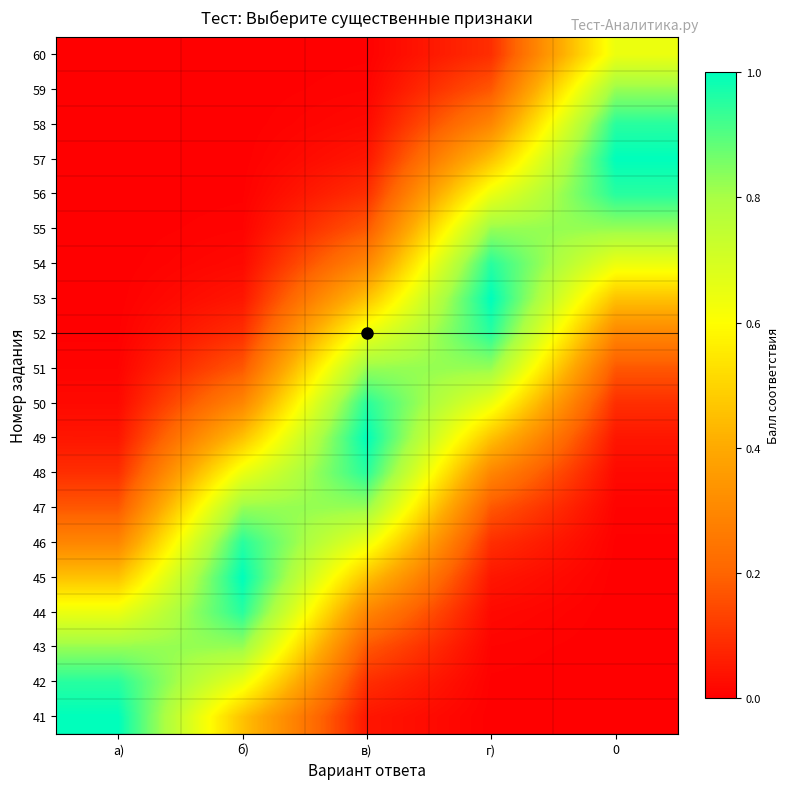

Between г) and 0, which is larger?

г)